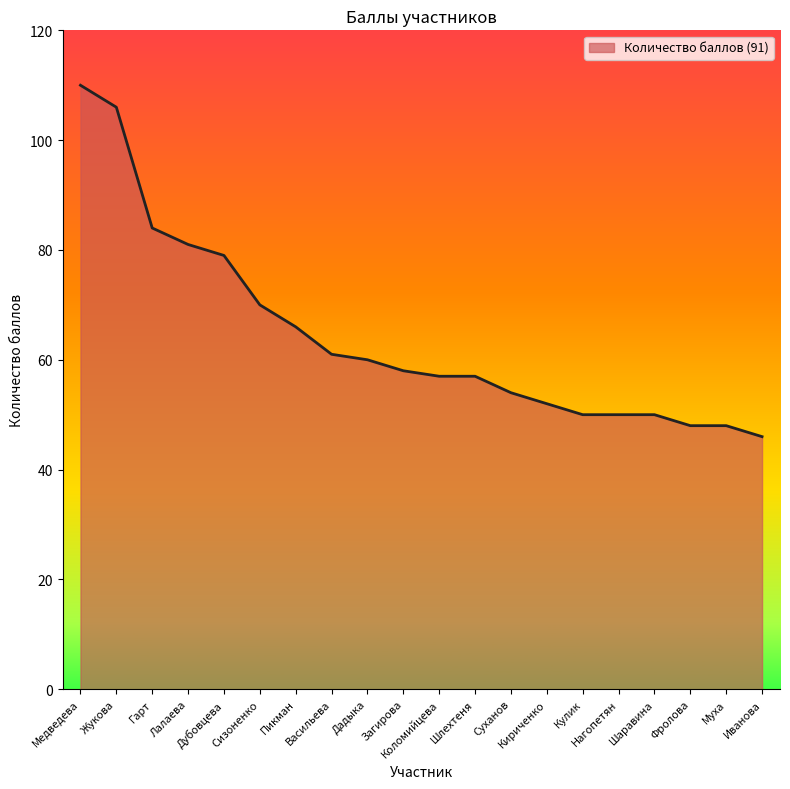

True or false: the data shows 32 at Коломийцева.

False